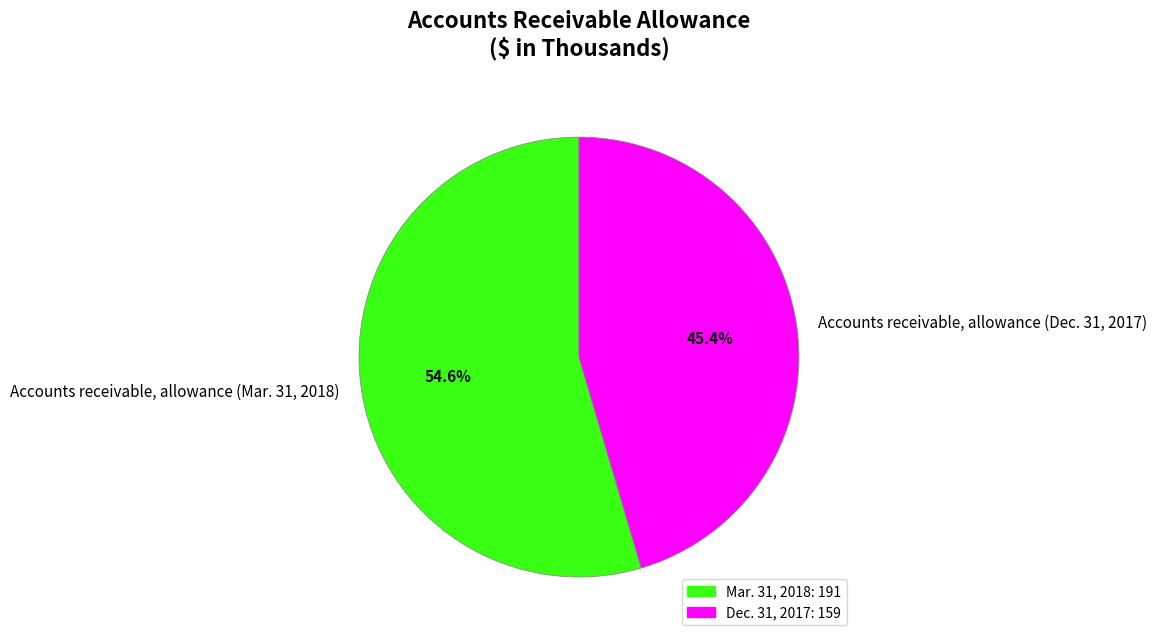

Which has a higher value, Accounts receivable, allowance (Mar. 31, 2018) or Accounts receivable, allowance (Dec. 31, 2017)?

Accounts receivable, allowance (Mar. 31, 2018)